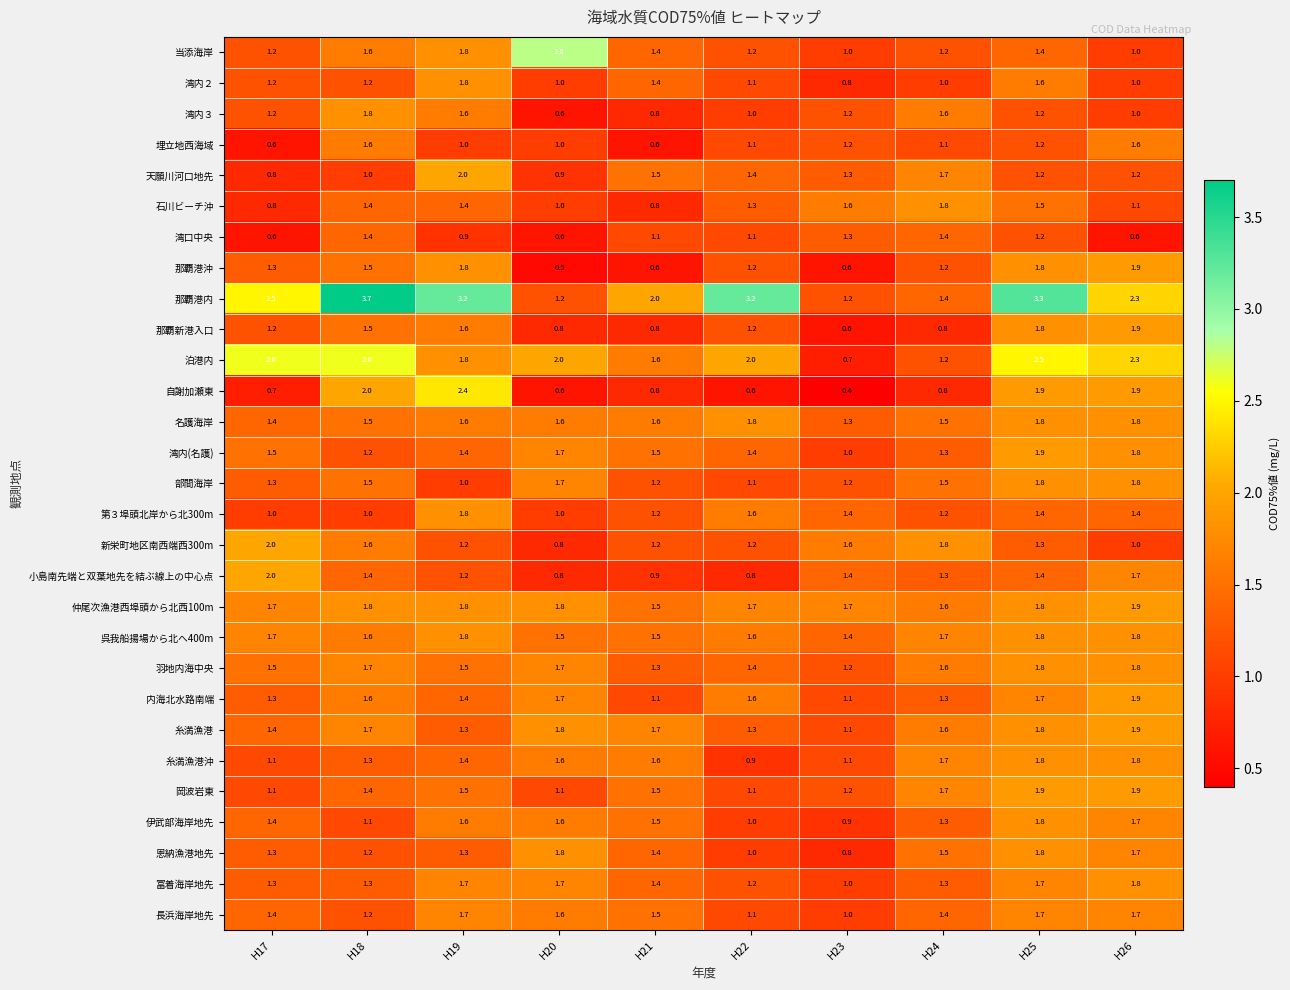

Between H21 and H25, which series saw the biggest shift?

那覇港内